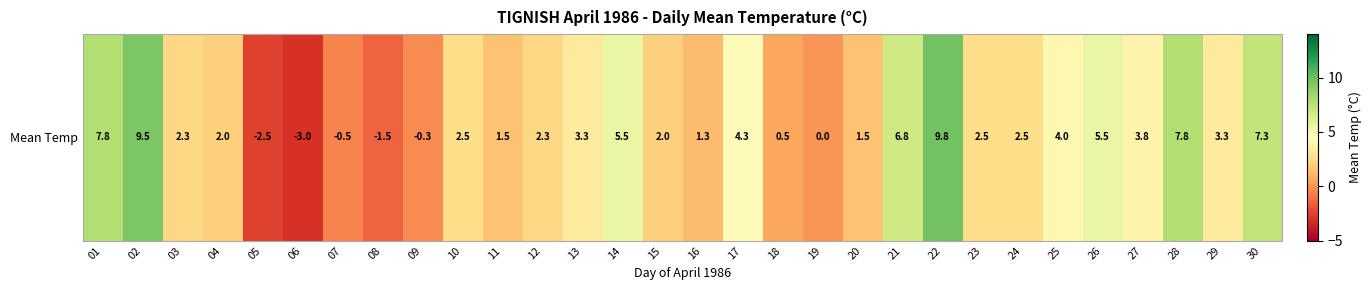

True or false: the data shows 13.0 at 02.

False